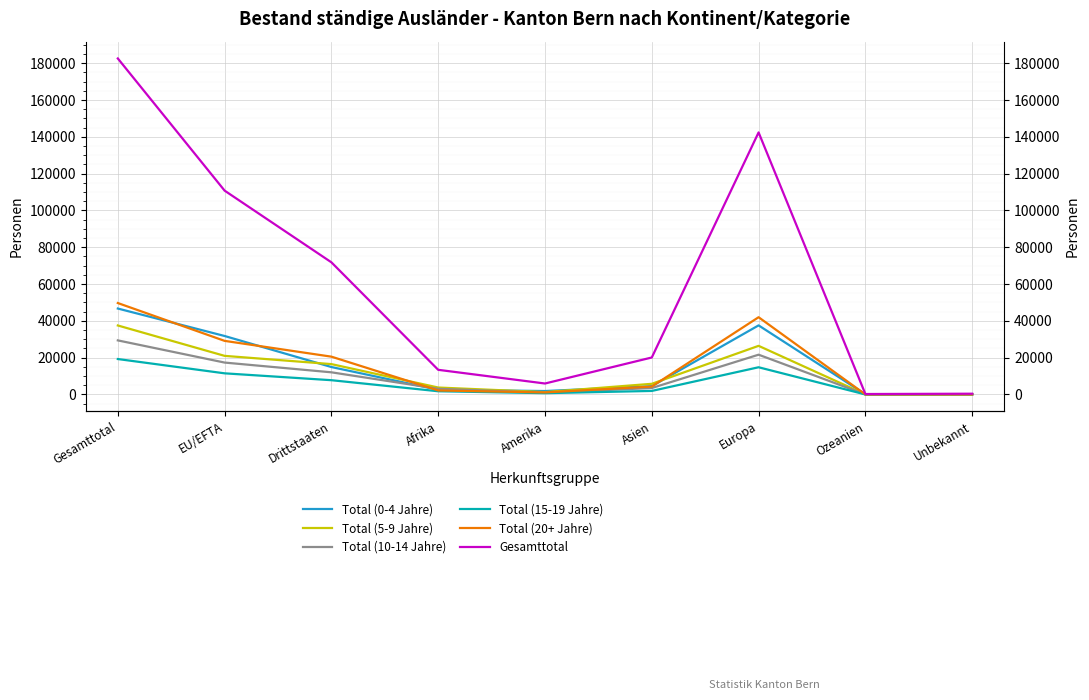

How many data points in Total (5-9 Jahre) are above 5811?

4